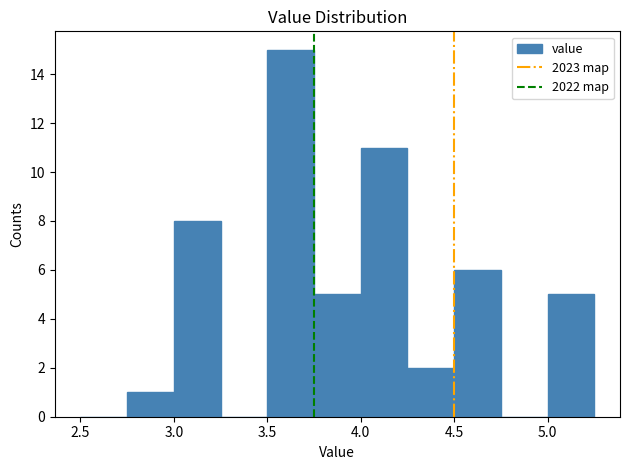

Over which range of the x-axis is the bar tallest?

3.50 to 3.75